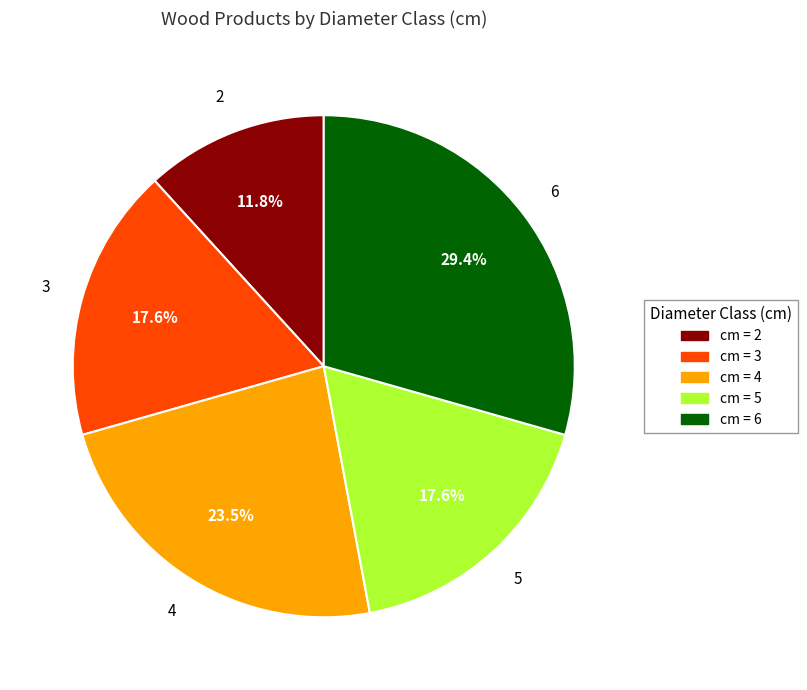

Is there any slice that represents more than half of the pie?

No